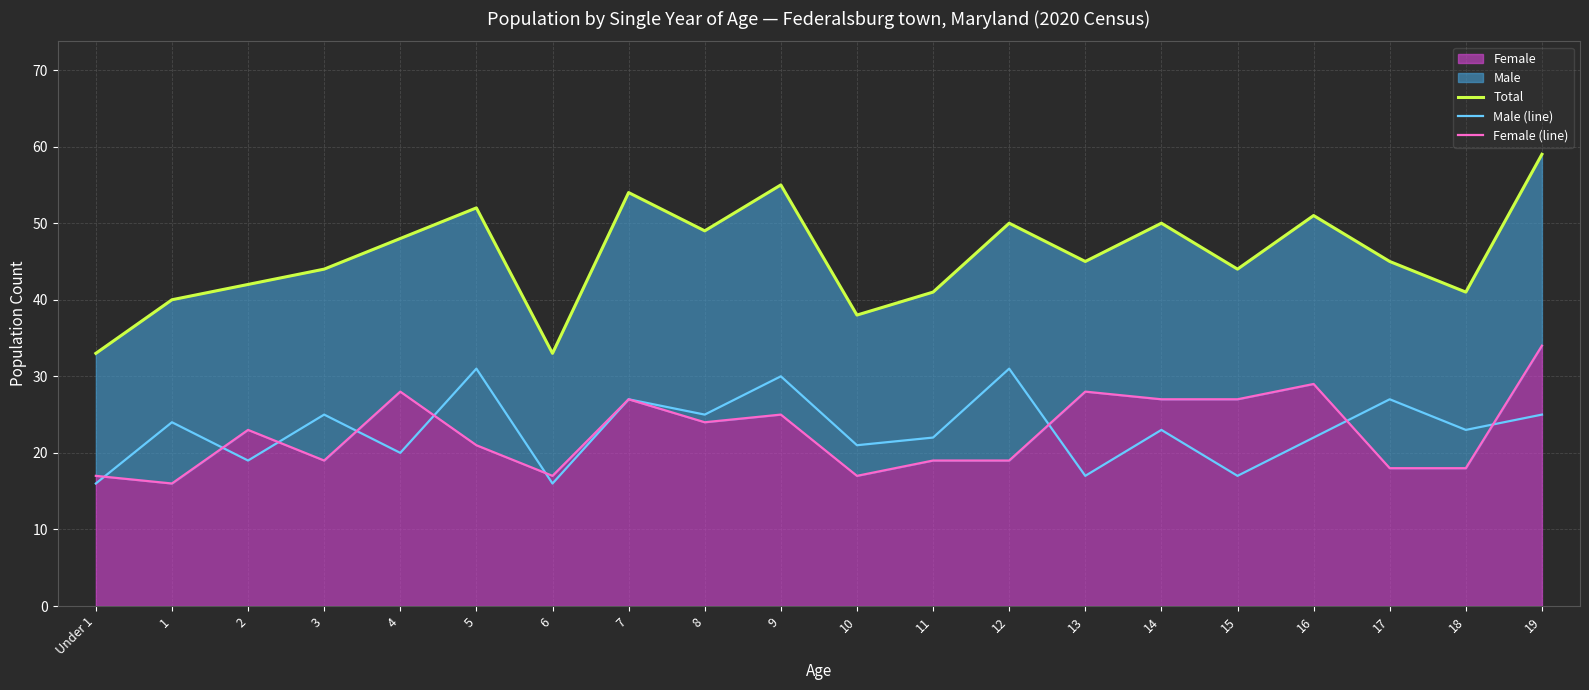

What is the highest value of the Male (line) series?

31